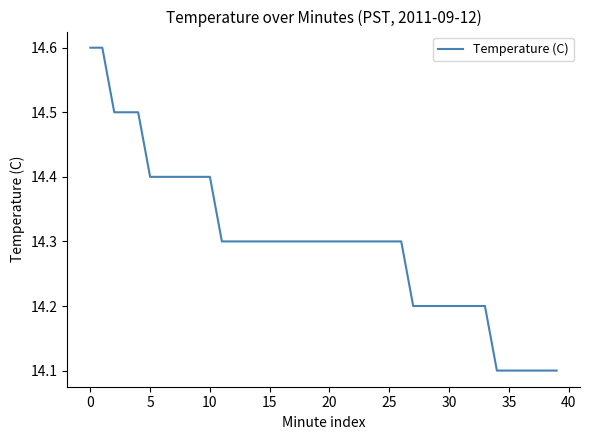

Count the number of categories in the chart.

40